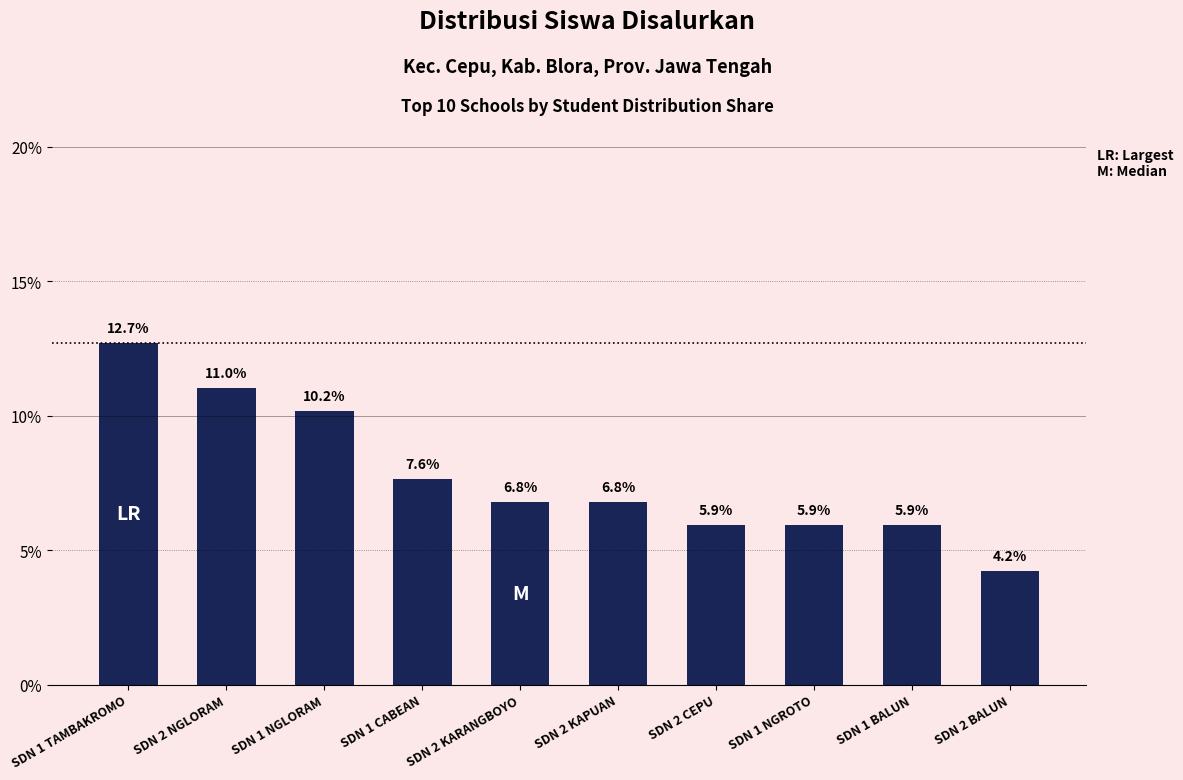

Reading right to left, list all the values displayed in this chart.

SDN 2 BALUN=4.2	SDN 1 BALUN=5.9	SDN 1 NGROTO=5.9	SDN 2 CEPU=5.9	SDN 2 KAPUAN=6.8	SDN 2 KARANGBOYO=6.8	SDN 1 CABEAN=7.6	SDN 1 NGLORAM=10.2	SDN 2 NGLORAM=11.0	SDN 1 TAMBAKROMO=12.7